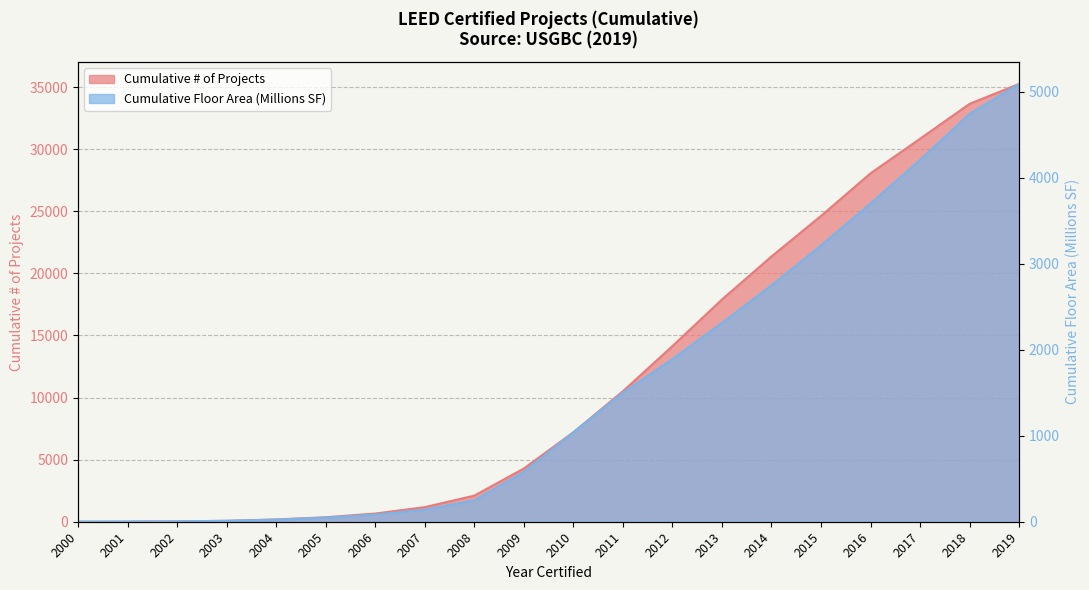

The value of Cumulative Floor Area (Millions SF) at 2002 is 4.2. True or false?

True